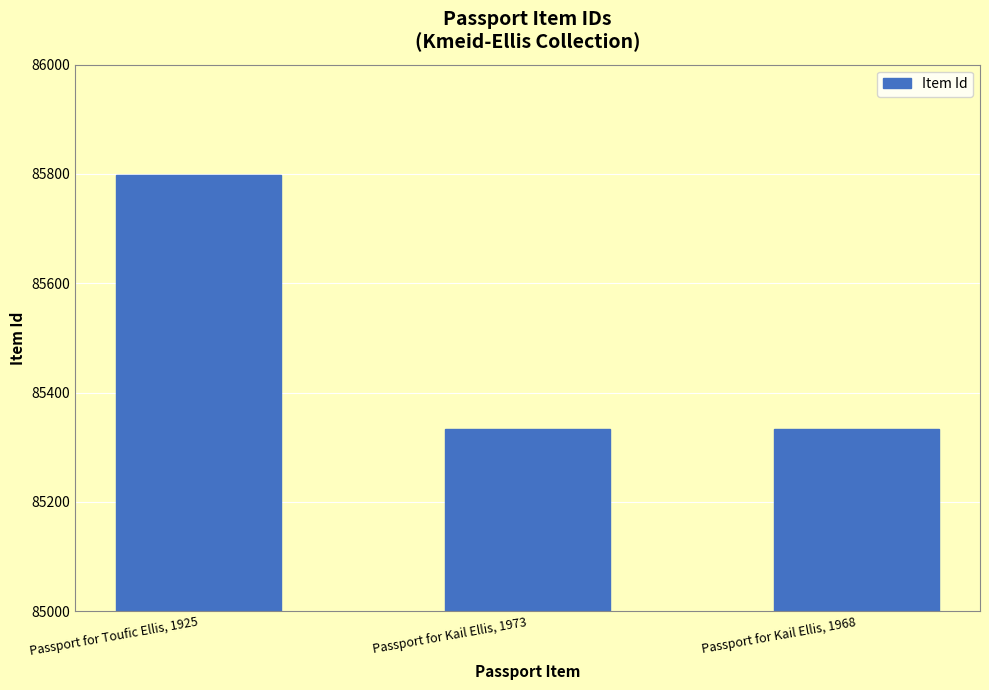

Where is the data nearest to the value 85565?

Passport for Kail Ellis, 1968